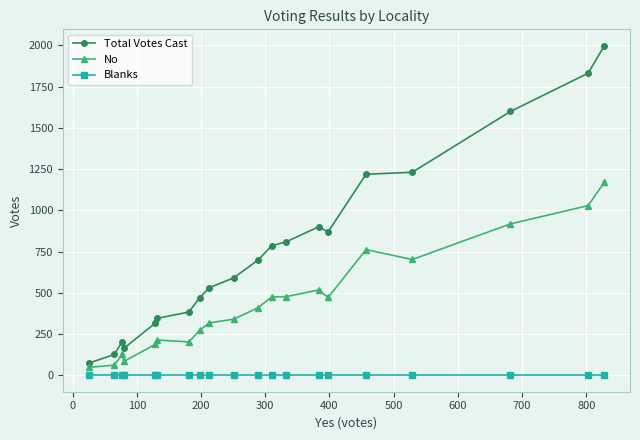

What is the difference between the second highest and second lowest values in the Total Votes Cast series?

1706